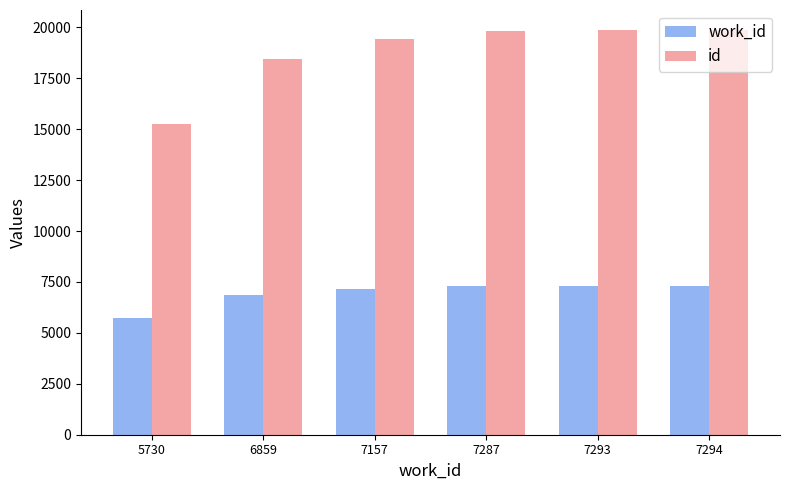

What is the total value across all series at 7287?

27132